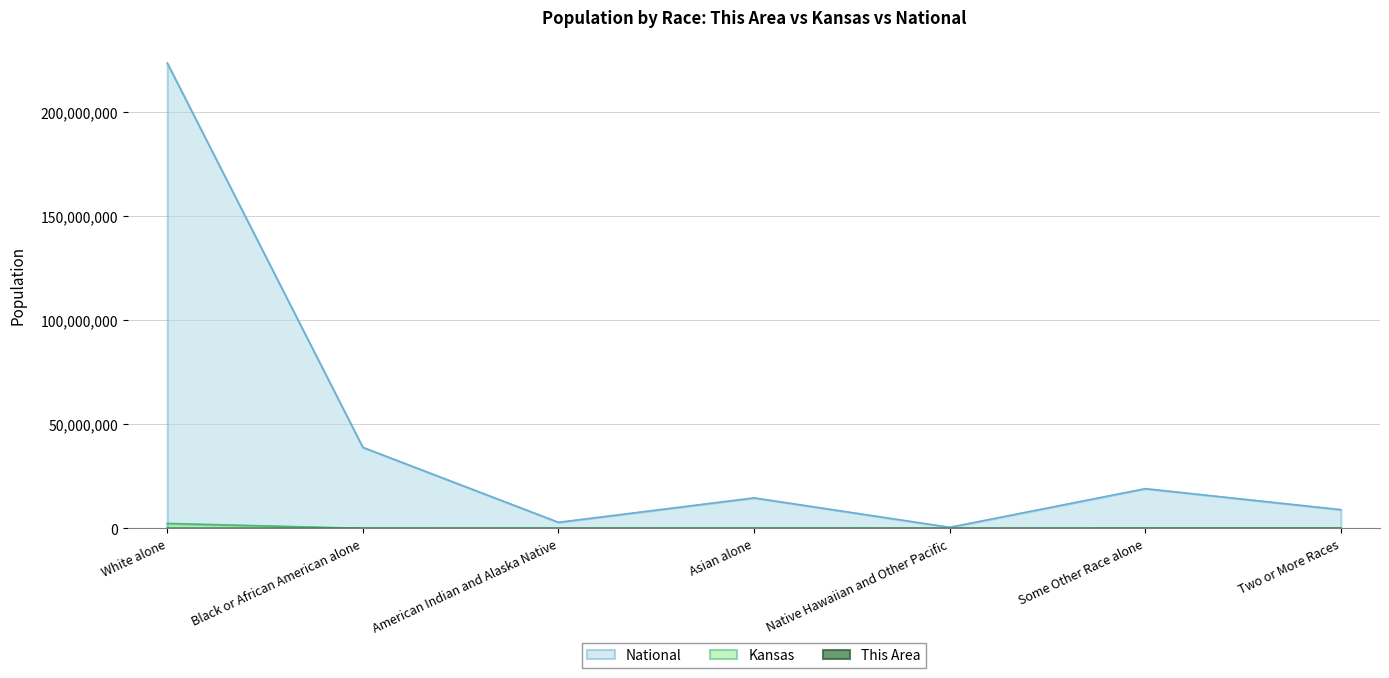

What is the spread (max minus min) of values at Two or More Races?

9008967